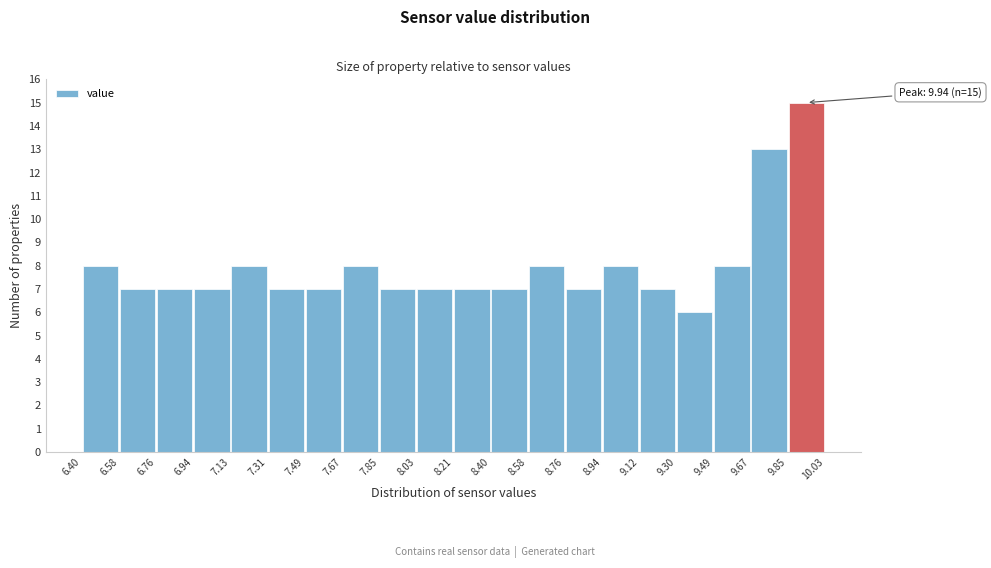

Which range on the x-axis has the tallest bar?

9.85 to 10.03